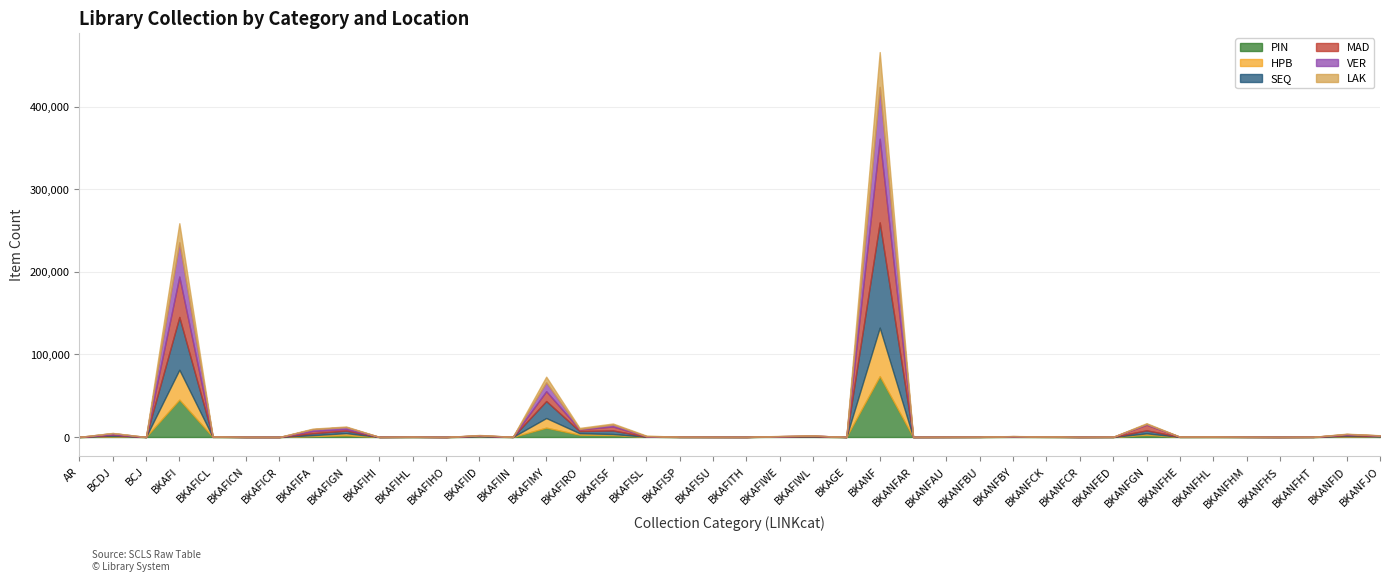

Which category has the lowest value in the HPB series?

AR